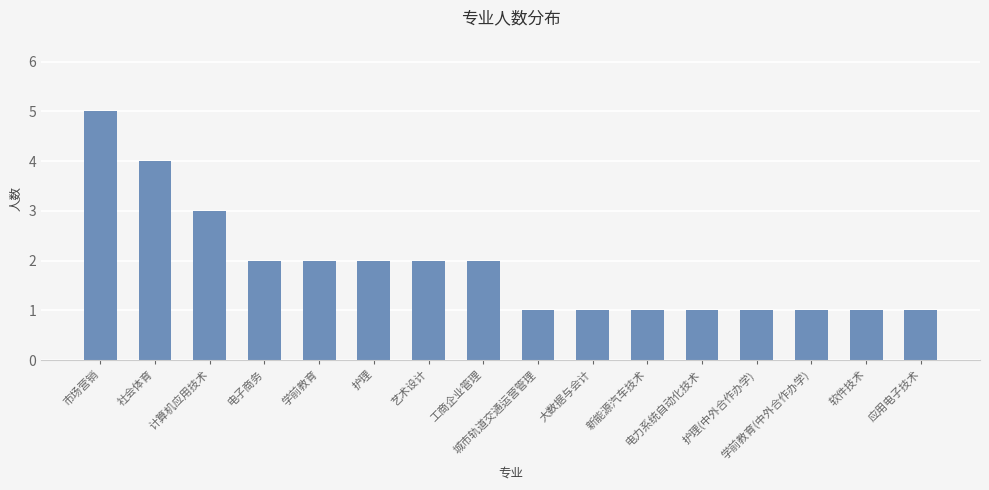

What is the sum of the values at 学前教育(中外合作办学) and 城市轨道交通运营管理?

2